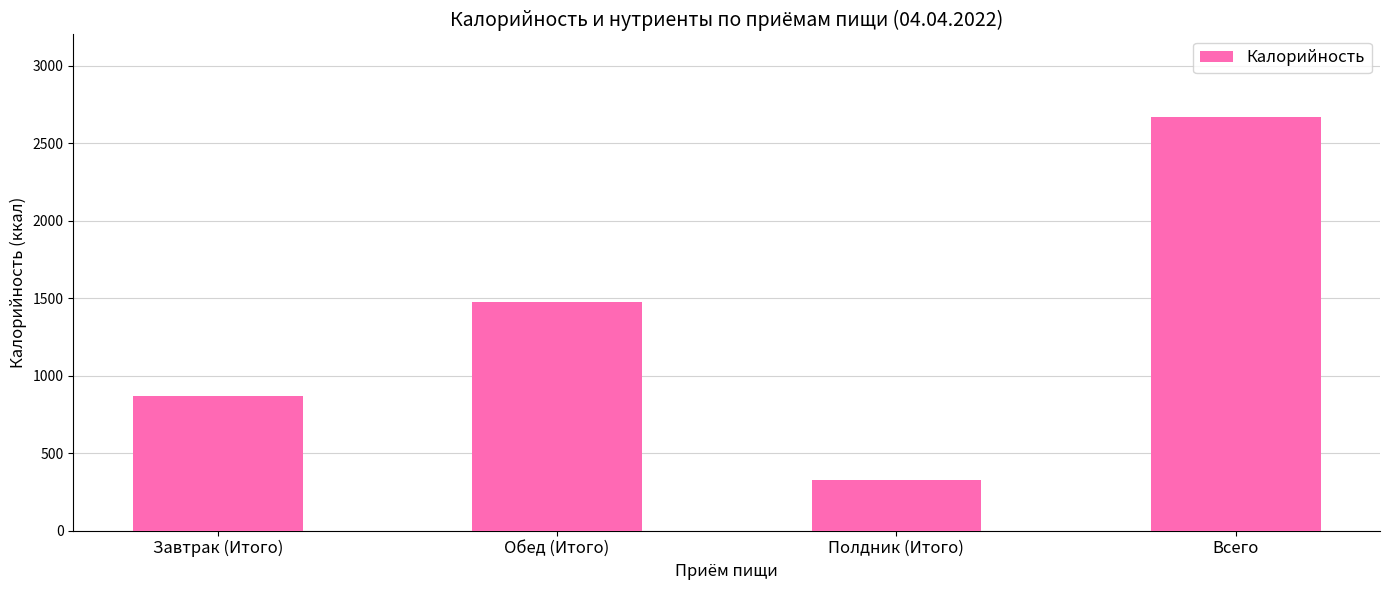

The value at Завтрак (Итого) is 869. True or false?

True